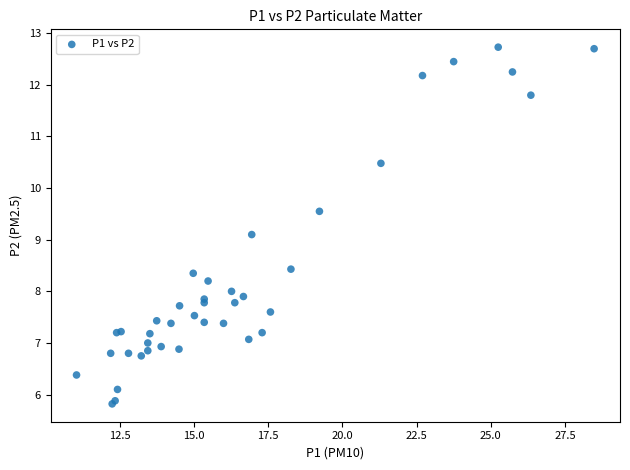

What Y value in the scatter plot is closest to 9?

9.1